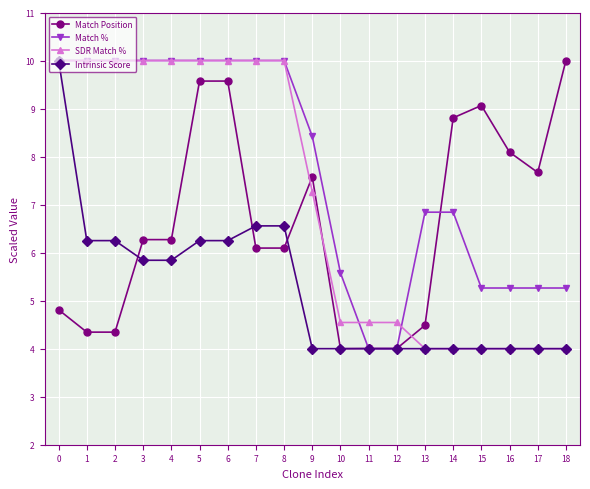

What is the highest value of the Match % series?

10.0